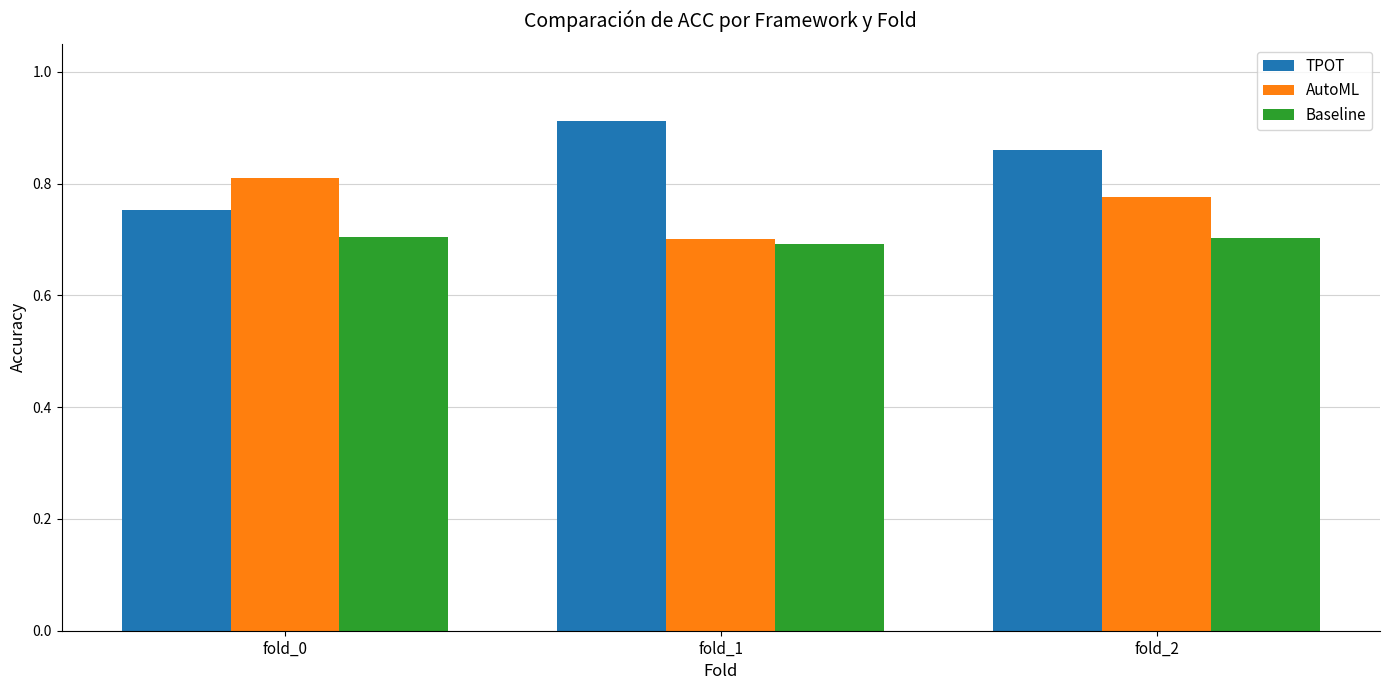

At which label is AutoML closest to 0?

fold_1